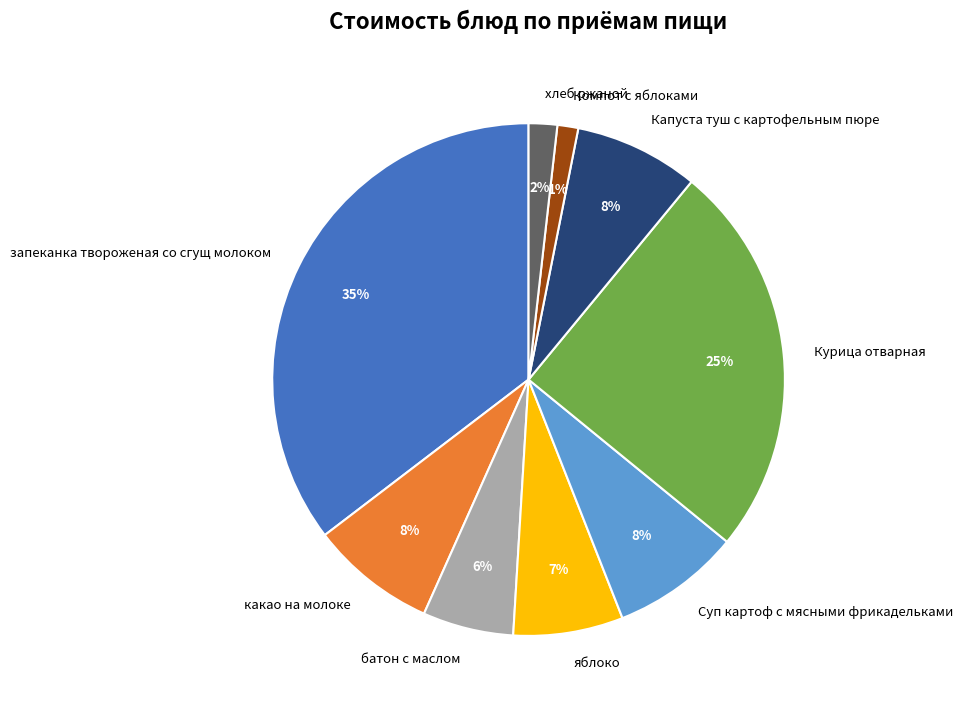

The хлеб ржаной slice represents 9% of the pie. True or false?

False